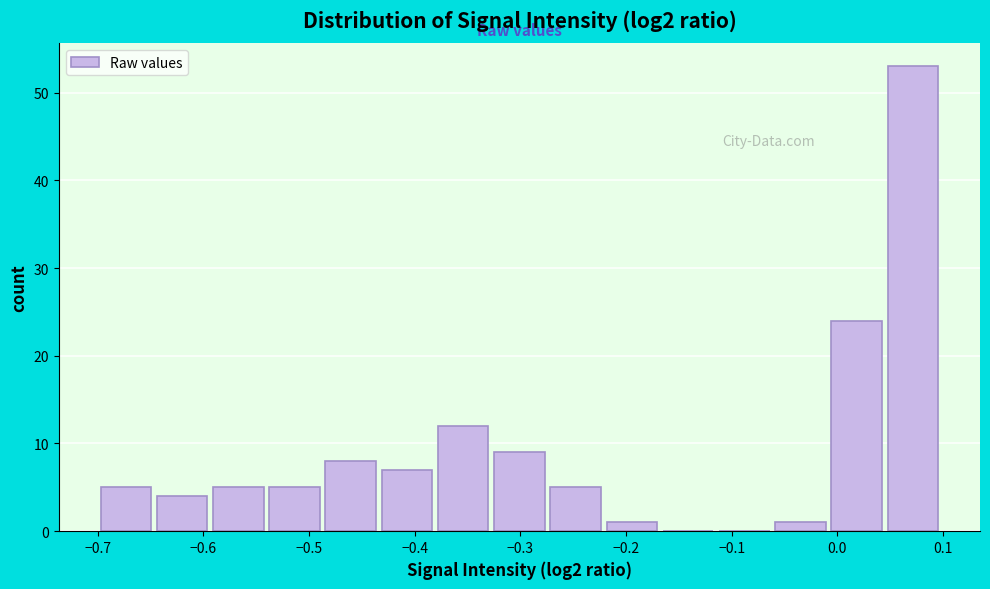

Reading left to right, list every bar in this chart as the range it spans on the x-axis followed by its height. Neither the bar edges nor the heights are printed on the chart, so give them approximately, as read against the axes.

-0.70 to -0.65: 5
-0.65 to -0.59: 4
-0.59 to -0.54: 5
-0.54 to -0.49: 5
-0.49 to -0.43: 8
-0.43 to -0.38: 7
-0.38 to -0.33: 12
-0.33 to -0.27: 9
-0.27 to -0.22: 5
-0.22 to -0.17: 1
-0.17 to -0.11: 0
-0.11 to -0.06: 0
-0.06 to -0.01: 1
-0.01 to 0.04: 24
0.04 to 0.10: 53